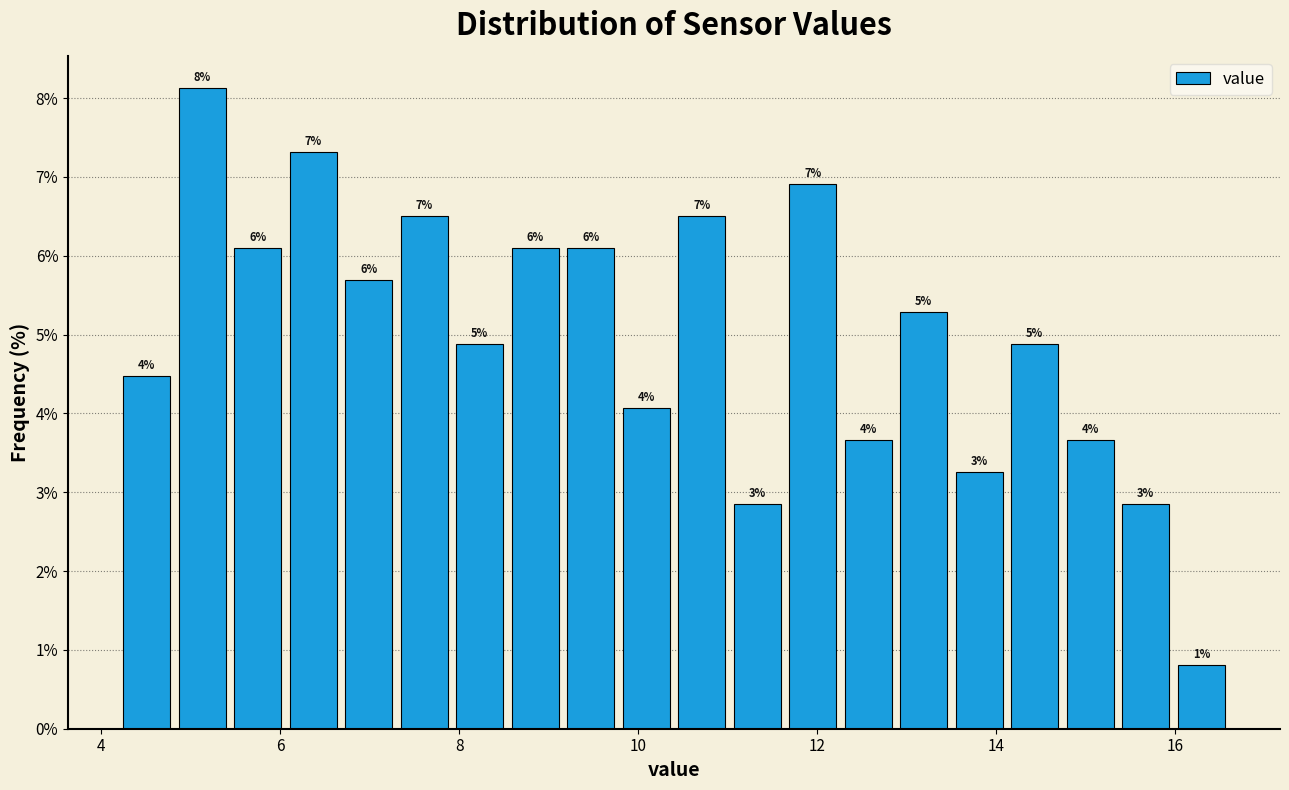

Read against the x-axis, roughly where is the centre of the tallest bar?

5.2